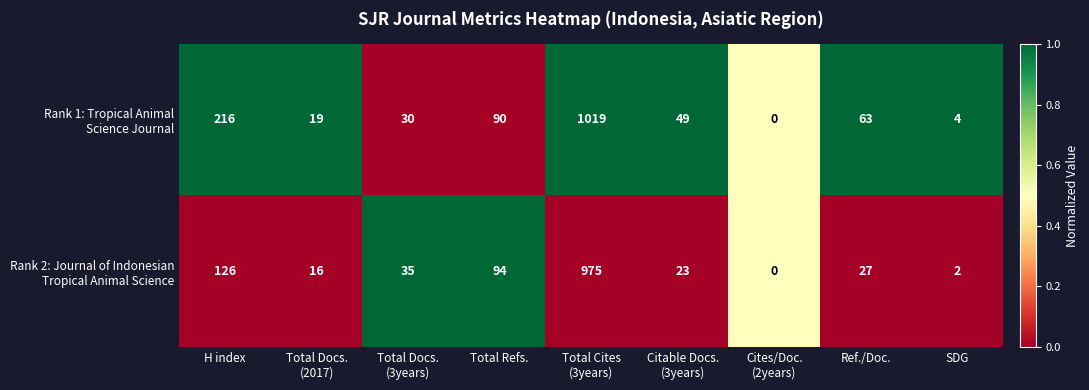

How many series are shown in this chart?

2